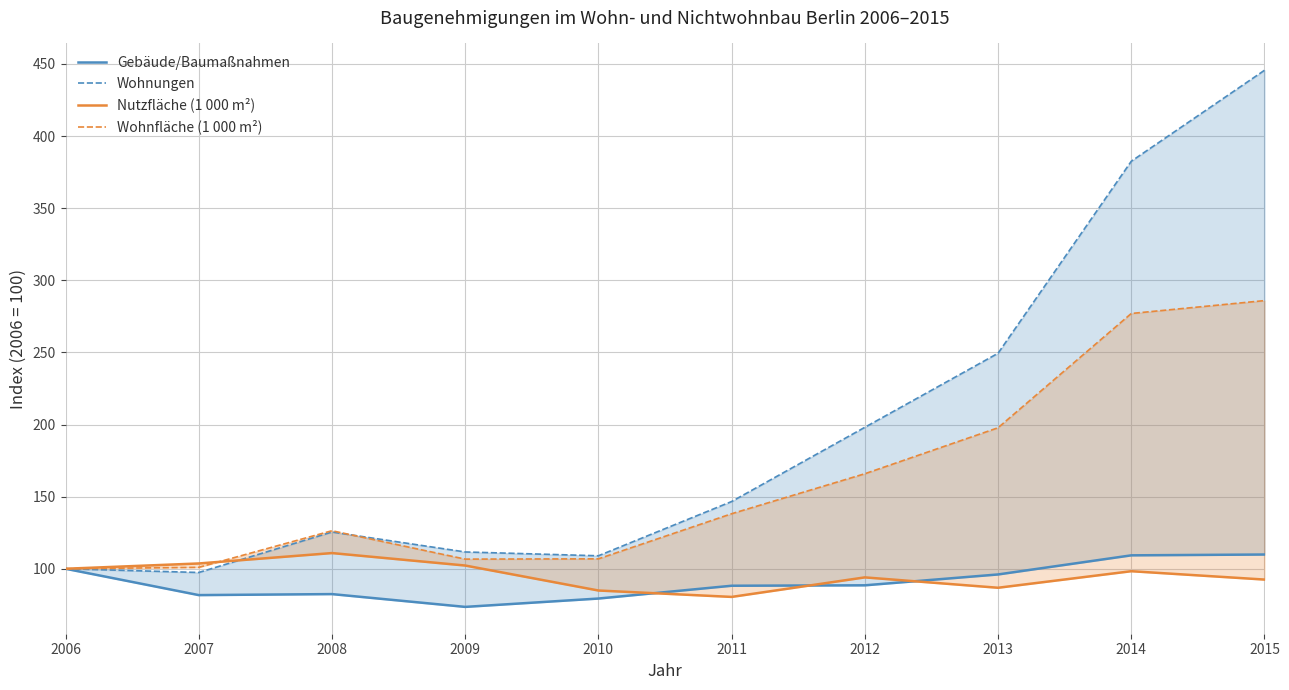

Which series has the largest total across all categories?

Wohnungen